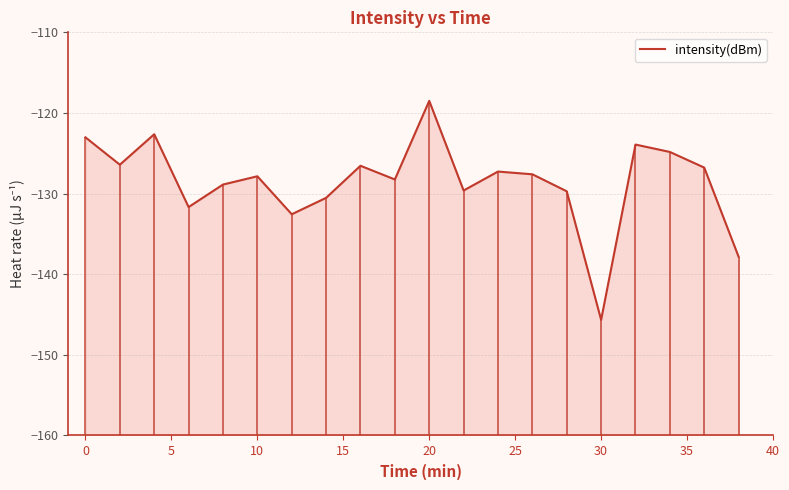

How many points are higher than both their immediate neighbors (excluding endpoints)?

6